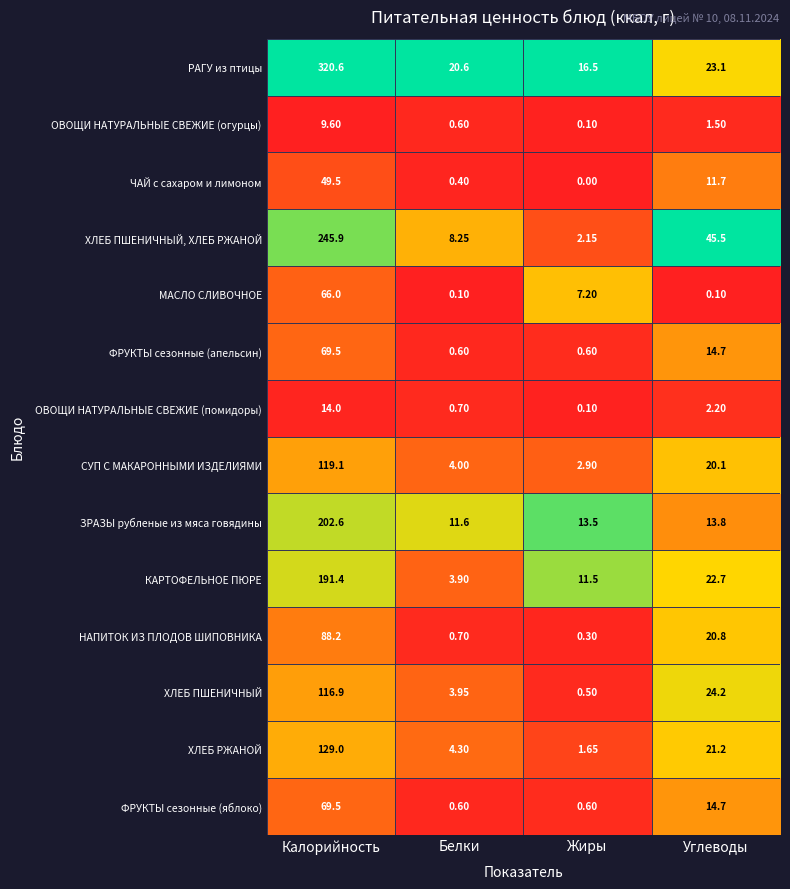

At which label does ФРУКТЫ сезонные (апельсин) first exceed 14?

Калорийность